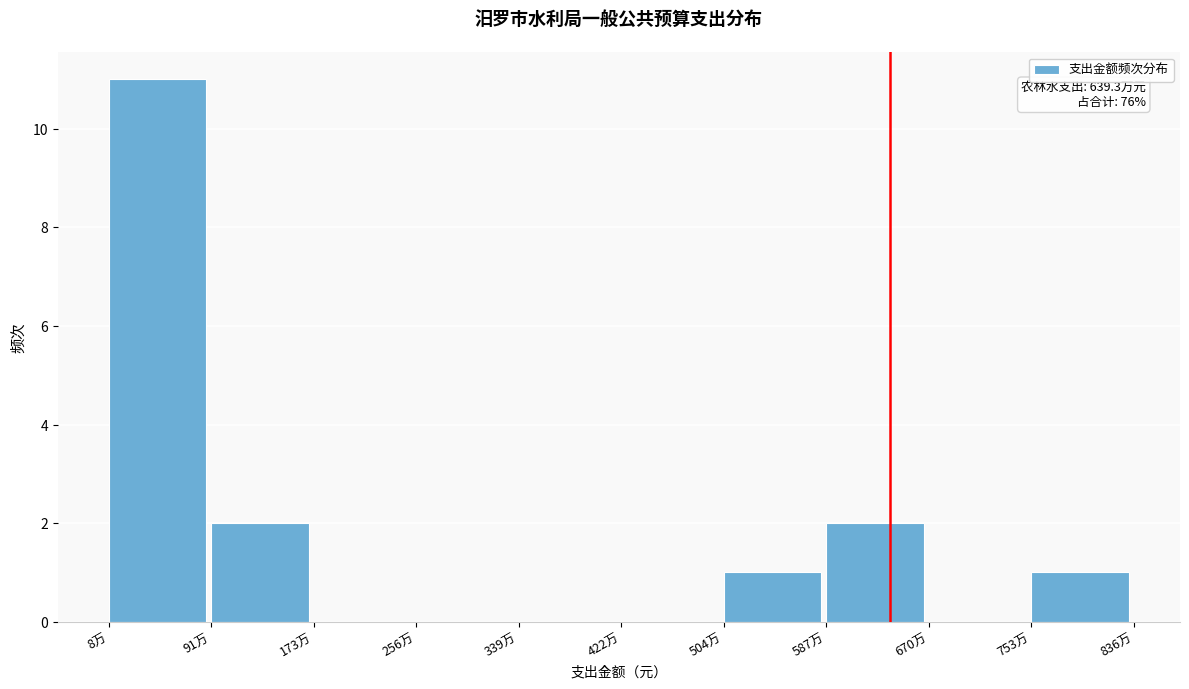

Reading left to right, what are all the values shown in this chart?

8万=11	91万=2	173万=0	256万=0	339万=0	422万=0	504万=1	587万=2	670万=0	753万=1